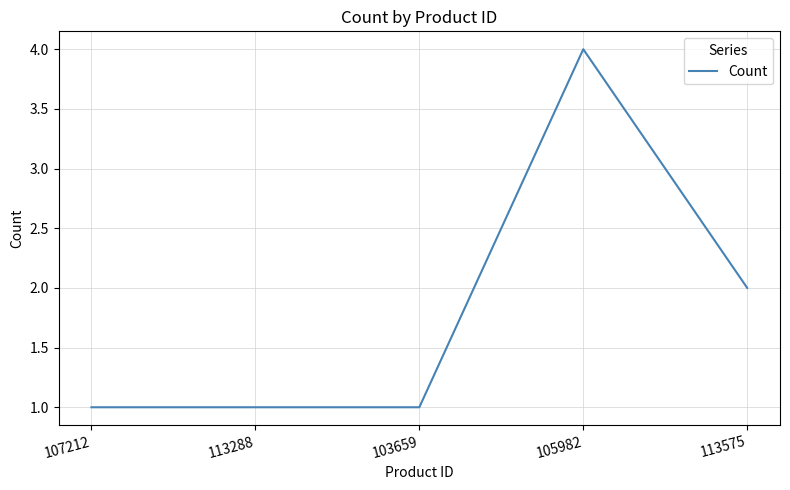

The chart shows a value of 1 at 113288. True or false?

True